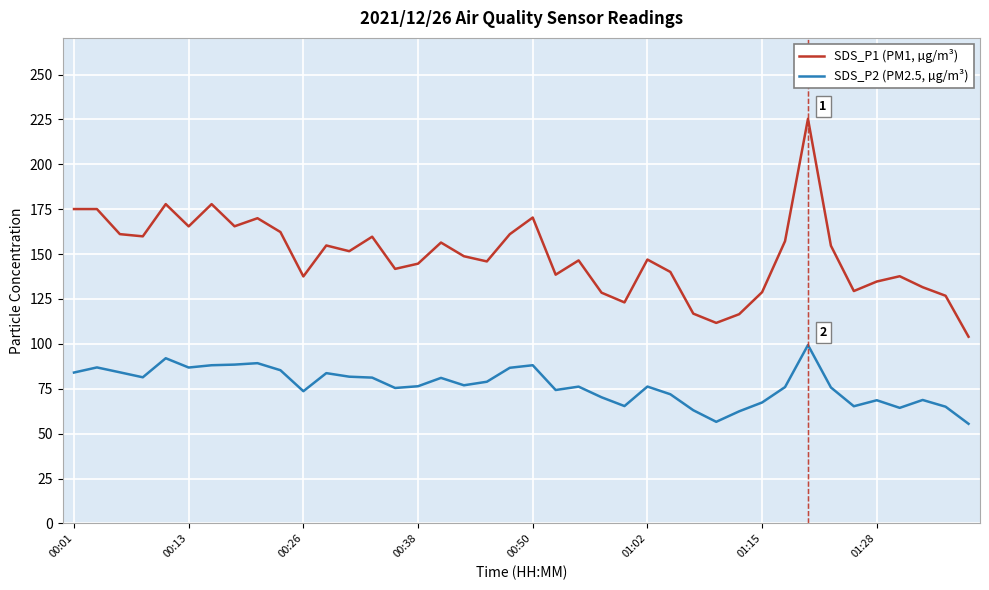

True or false: SDS_P2 (PM2.5, µg/m³) and SDS_P1 (PM1, µg/m³) cross at least once.

False